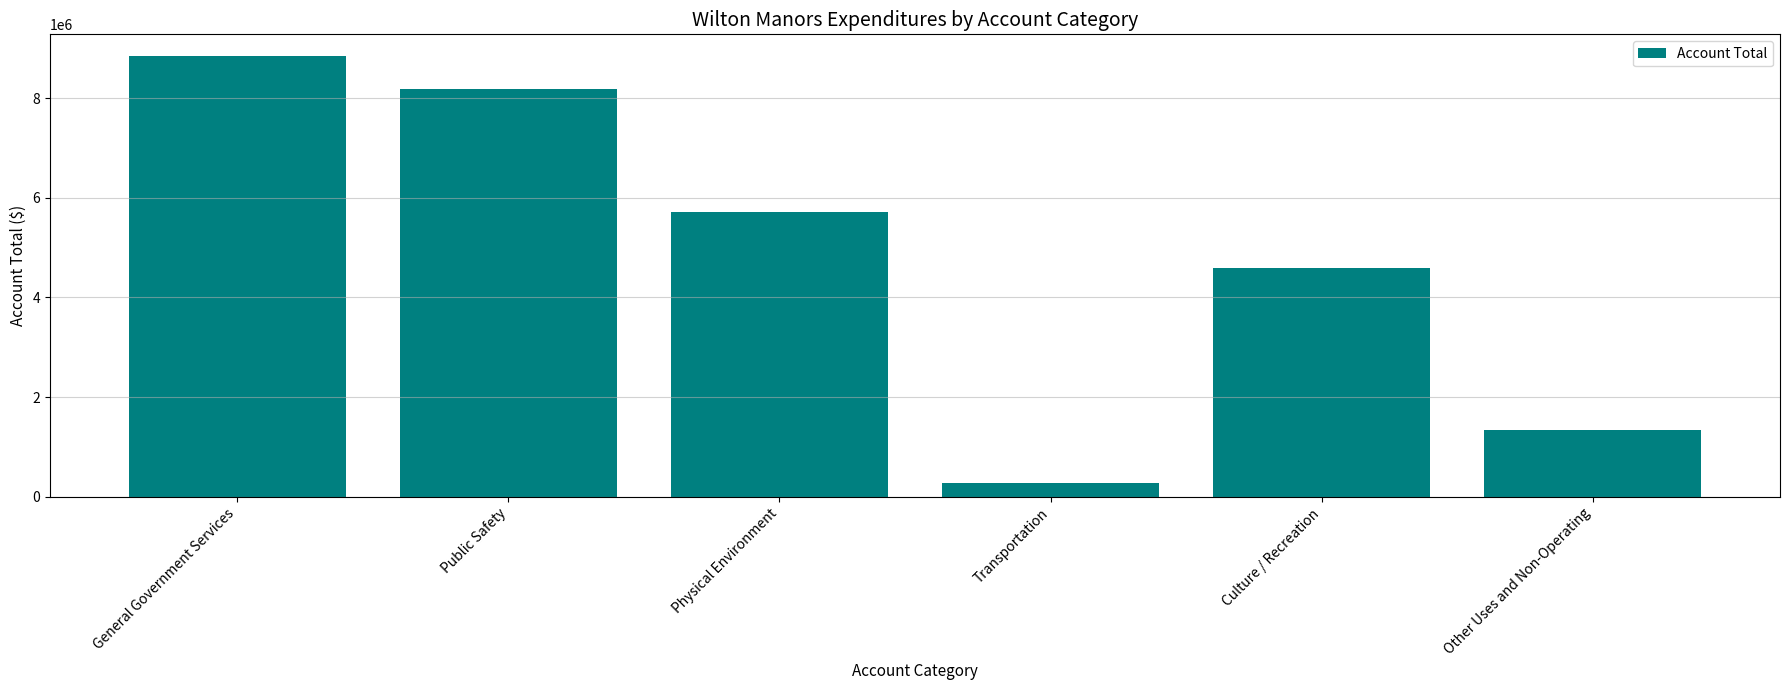

What is the value of the 3rd bar from the left?

5714550